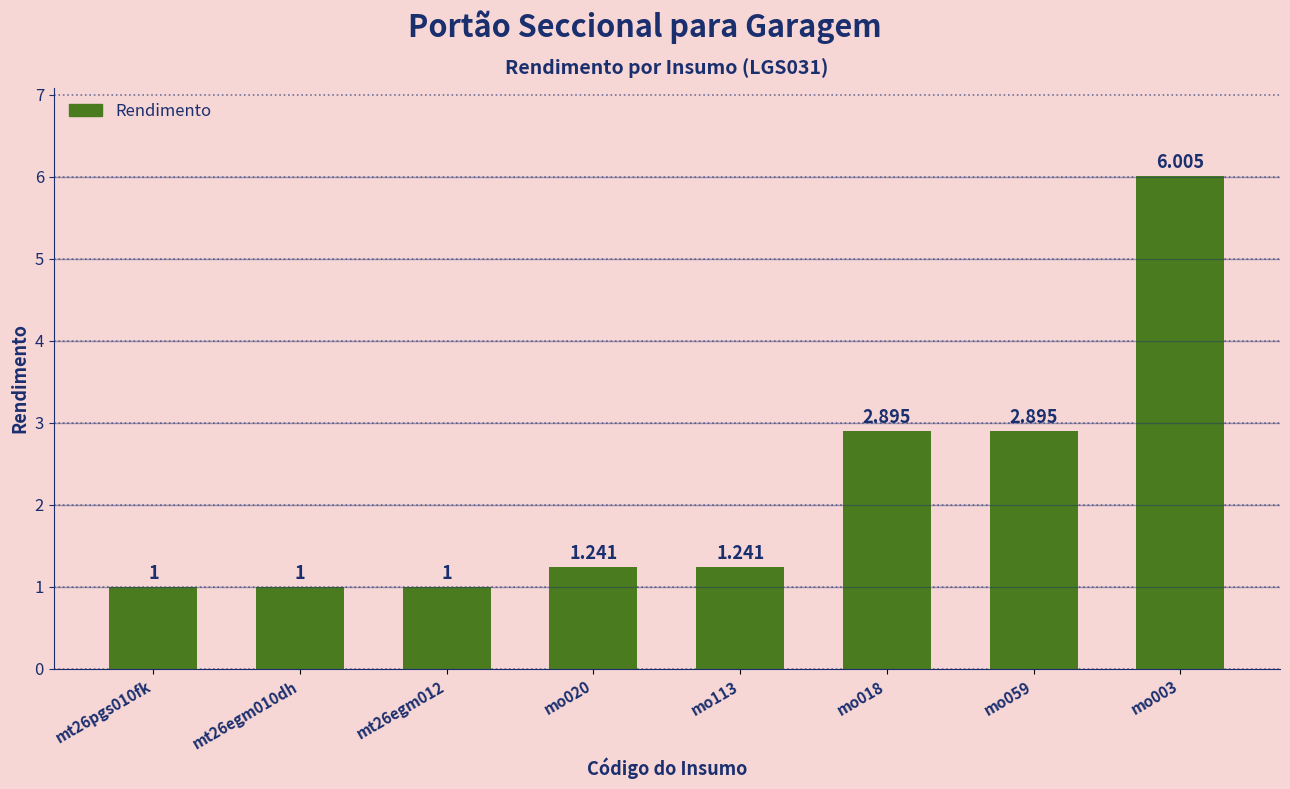

List the labels in order of value, smallest first.

mt26pgs010fk, mt26egm010dh, mt26egm012, mo020, mo113, mo018, mo059, mo003